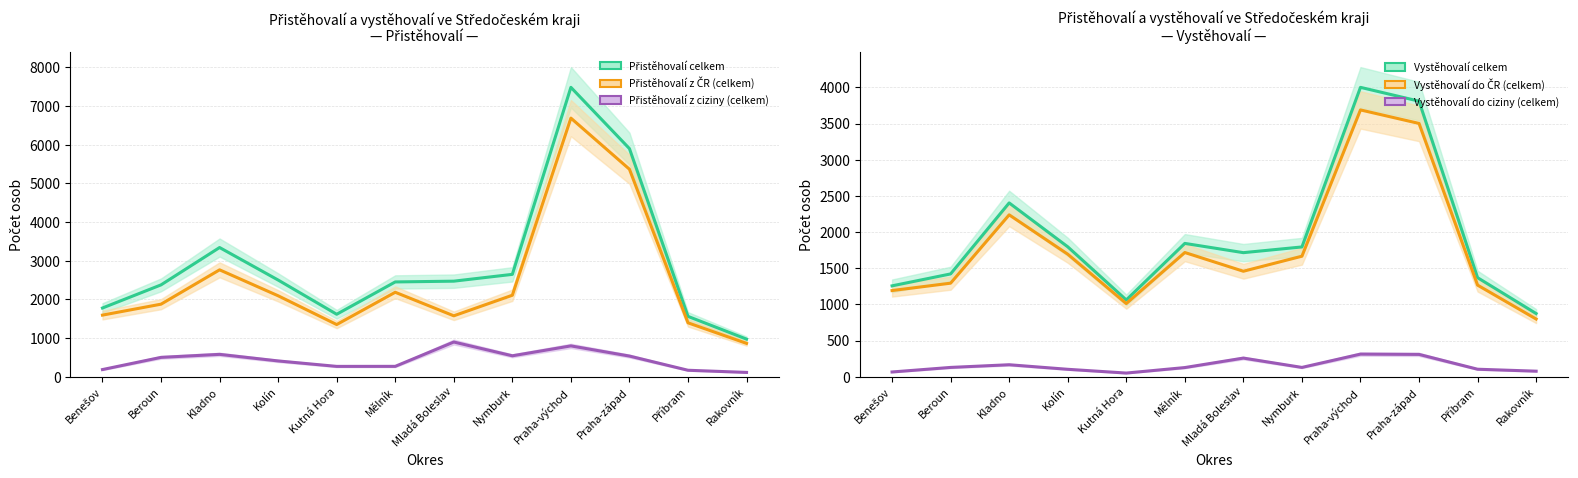

Is this an area chart (filled region under the line)?

No